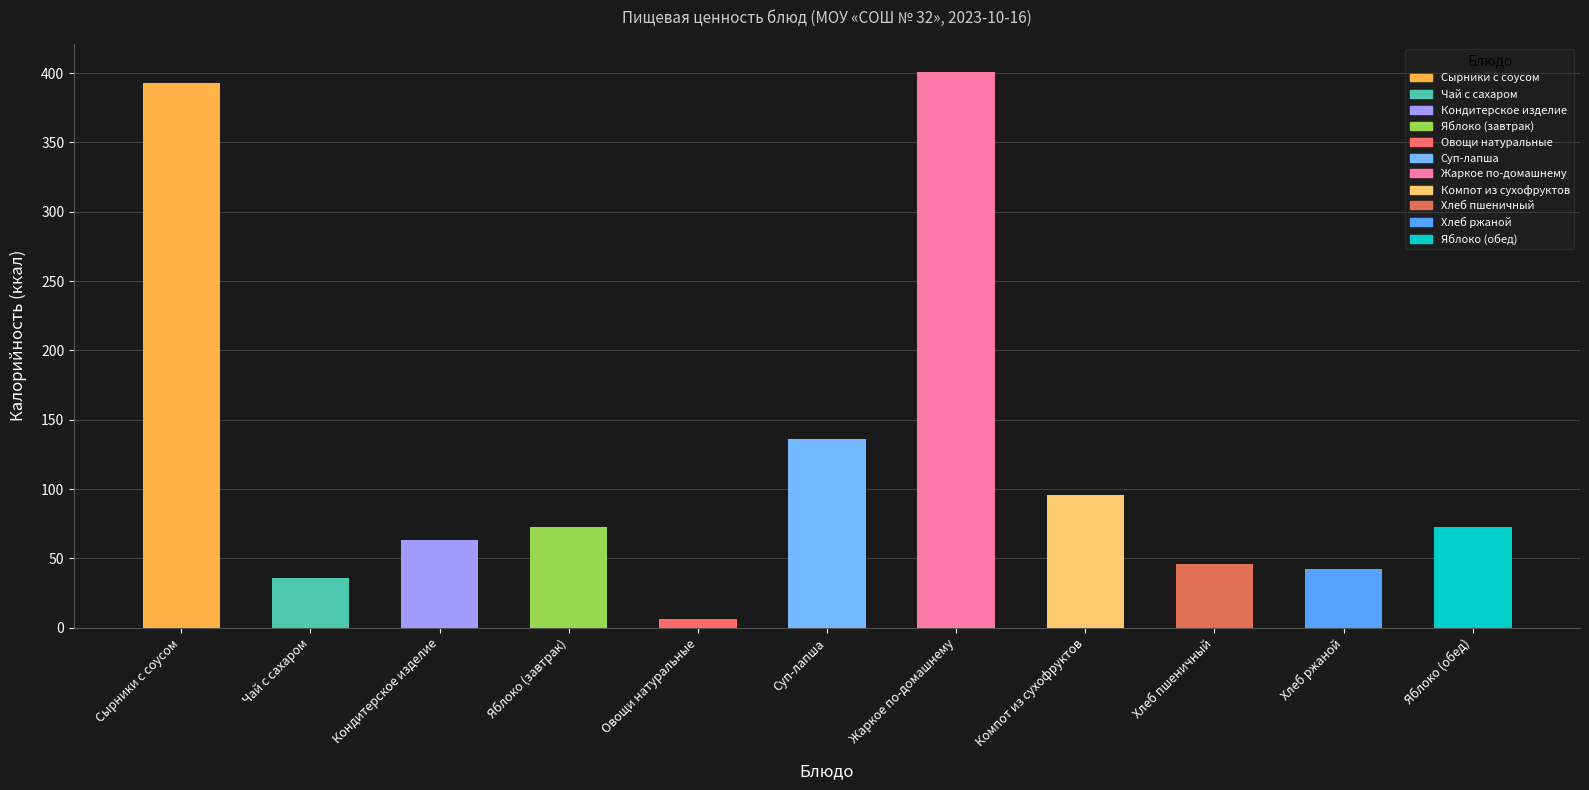

Does the chart contain any negative values?

No